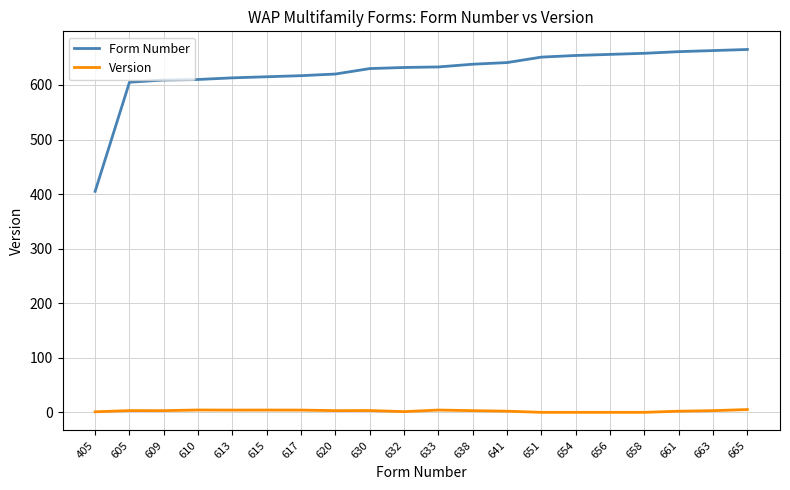

Rank the series by their maximum value, from highest to lowest.

Form Number, Version